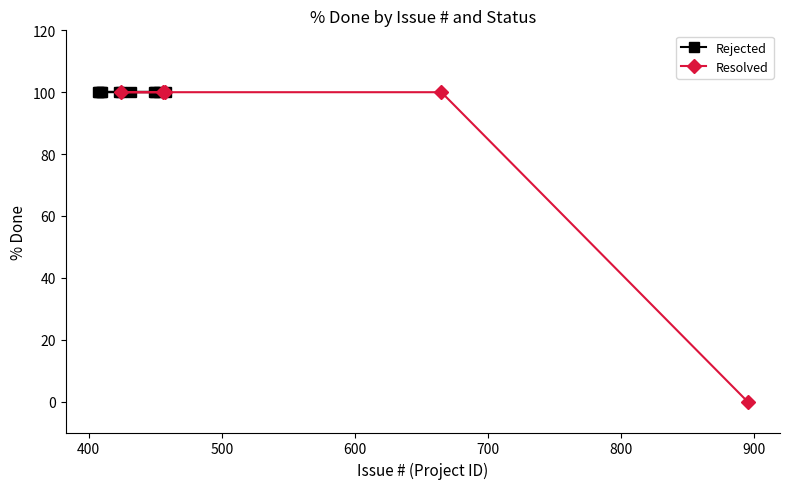

Does the chart display data point markers on the line(s)?

Yes